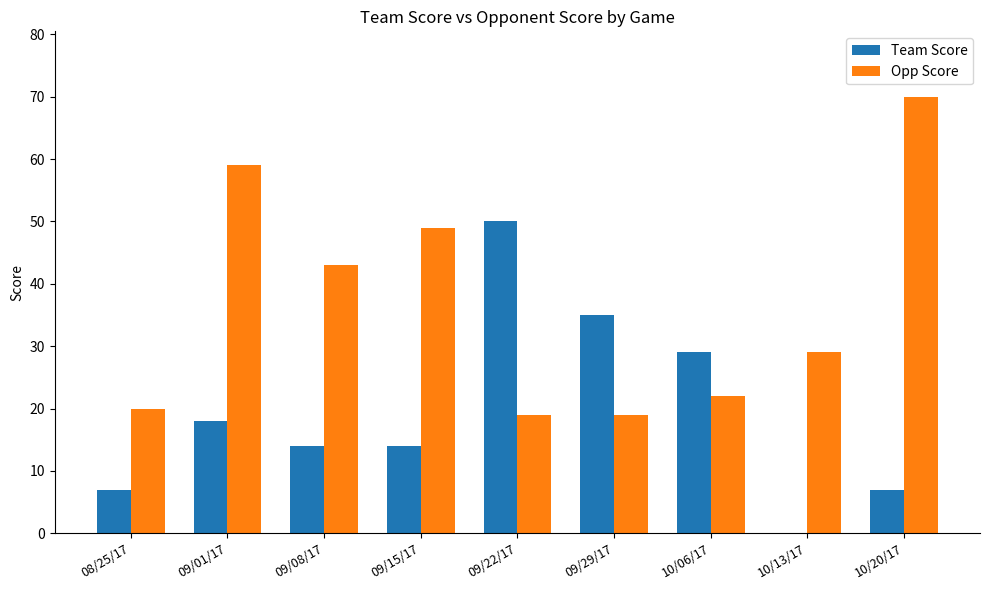

True or false: Team Score has a value of 7 at 10/20/17.

True